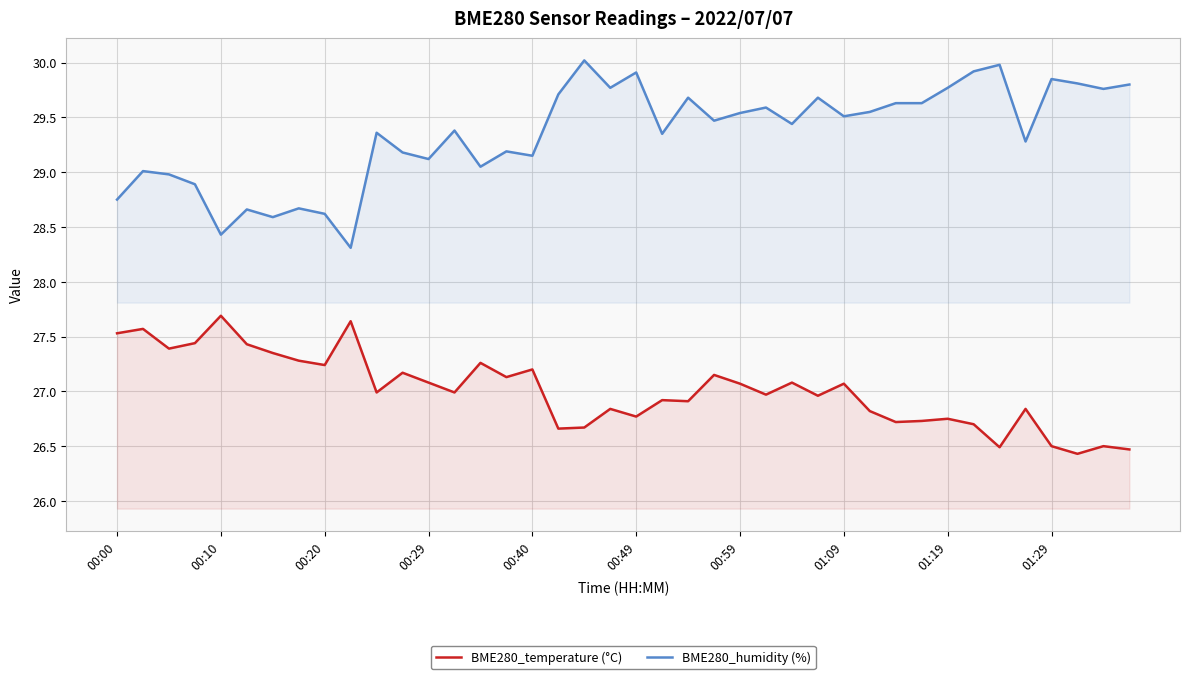

The value of BME280_humidity (%) at 19 is 29.8. True or false?

True